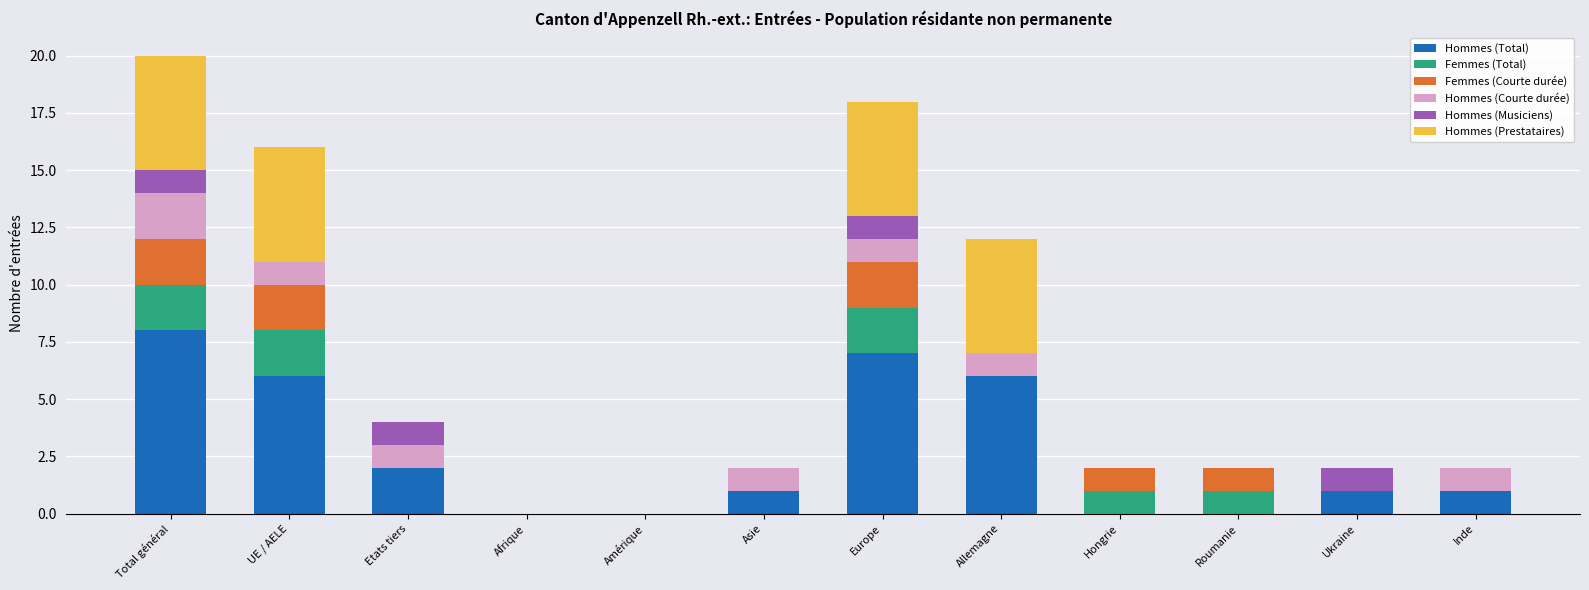

Are the bars grouped side by side (vs. stacked)?

No